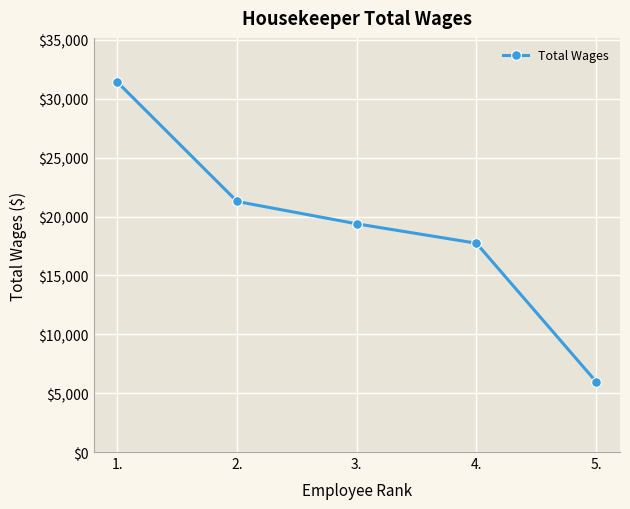

What is the value of the 1st point from the left?

31404